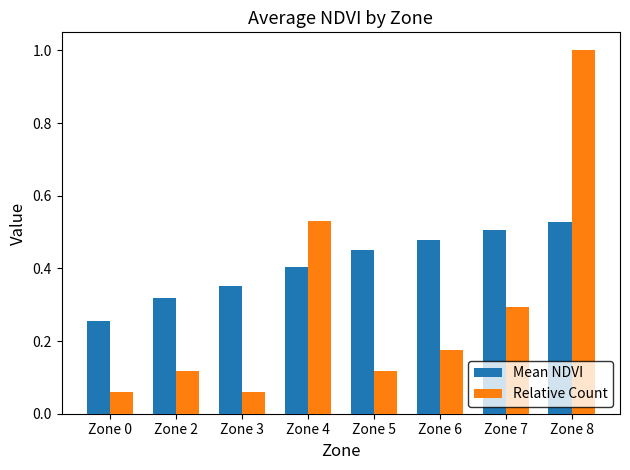

What is the greatest value displayed?

1.0